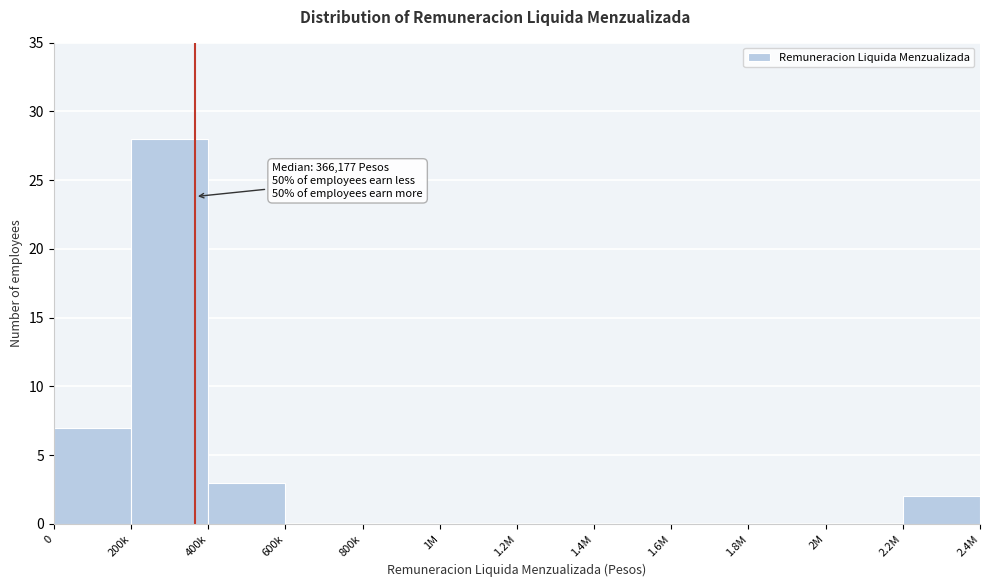

Reading left to right, extract all data points from this chart.

0=7	200k=28	400k=3	600k=0	800k=0	1M=0	1.2M=0	1.4M=0	1.6M=0	1.8M=0	2M=0	2.2M=2